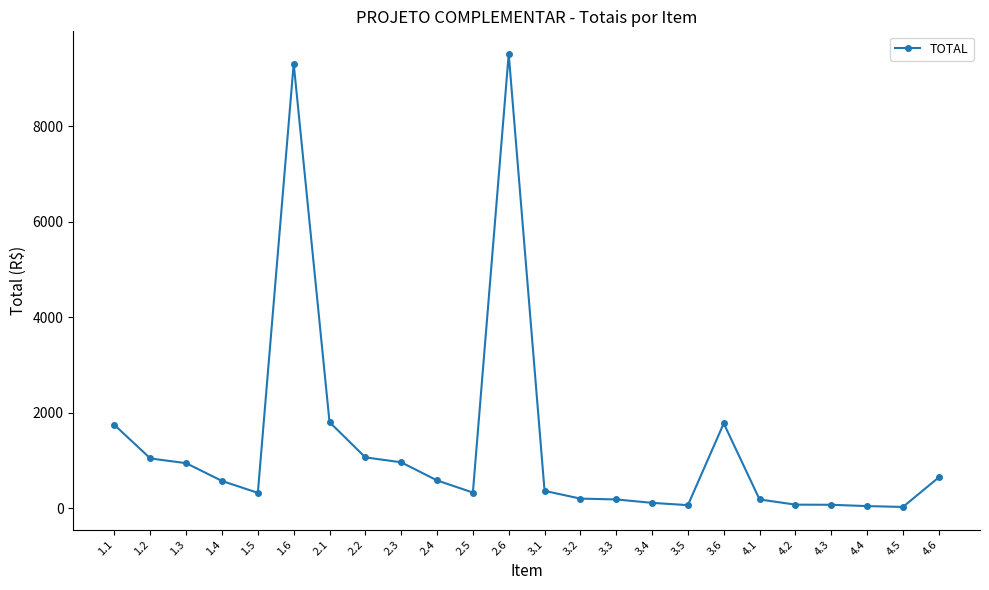

What is the label of the 5th point from the right?

4.2